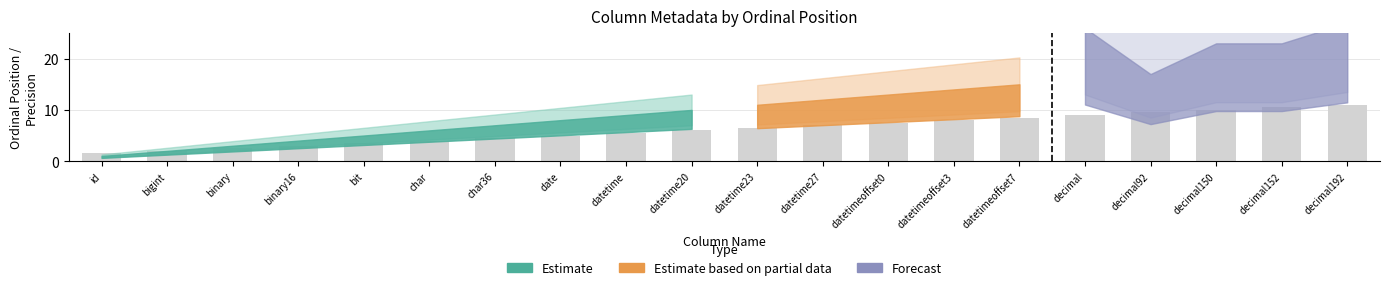

The value at id is 1.5. True or false?

True